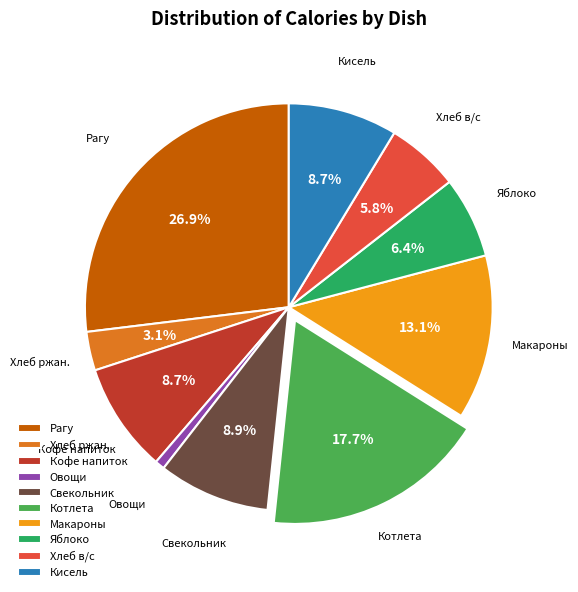

What is the smallest slice in the pie chart?

Овощи